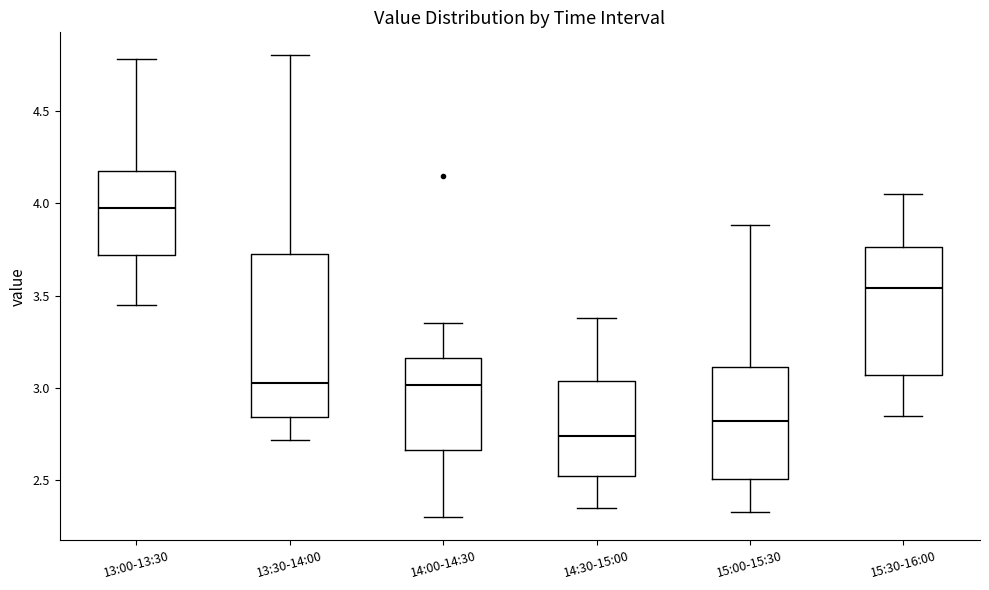

Reading left to right, transcribe this box plot: for each box, give where its median line is, the range the box spans, and where its two whiskers end, as read against the y-axis. The values are not printed on the chart, so give them approximately, as read against the axis.

13:00-13:30: median 4.00, box 3.70 to 4.20, whiskers 3.45 to 4.80
13:30-14:00: median 3.05, box 2.85 to 3.70, whiskers 2.70 to 4.80
14:00-14:30: median 3.00, box 2.65 to 3.15, whiskers 2.30 to 3.35
14:30-15:00: median 2.75, box 2.55 to 3.05, whiskers 2.35 to 3.40
15:00-15:30: median 2.80, box 2.50 to 3.10, whiskers 2.35 to 3.90
15:30-16:00: median 3.55, box 3.05 to 3.75, whiskers 2.85 to 4.05